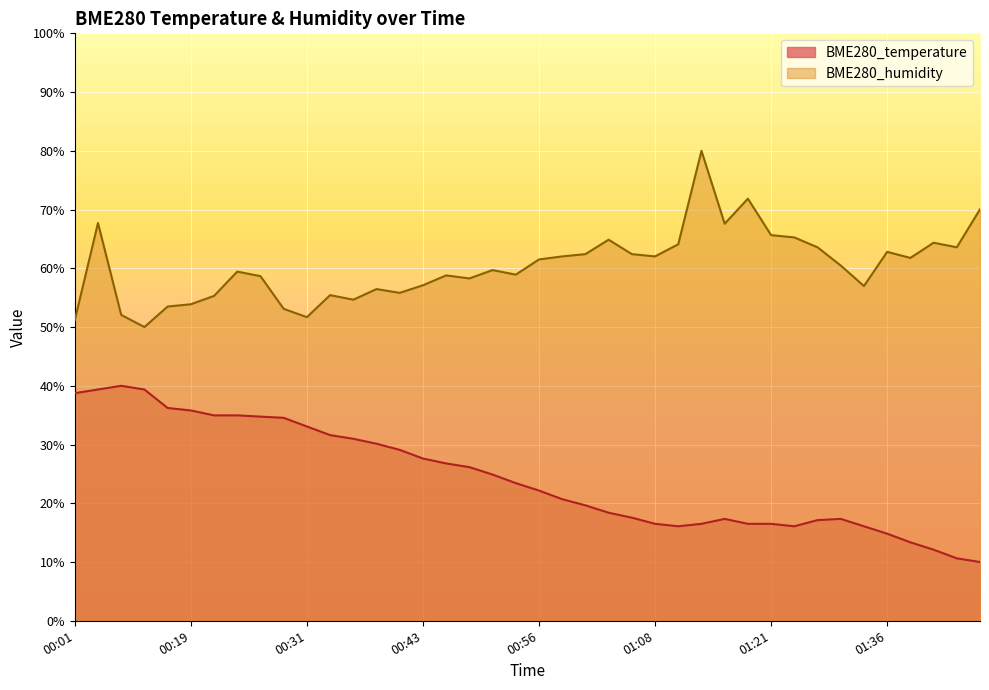

Reading right to left, transcribe all the data shown in this chart.

BME280_temperature: 01:46=10.0	01:44=10.6	01:41=12.1	01:39=13.4	01:36=14.8	01:34=16.1	01:31=17.3	01:29=17.1	01:23=16.1	01:21=16.5	01:18=16.5	01:16=17.3	01:13=16.5	01:11=16.1	01:08=16.5	01:06=17.6	01:03=18.4	01:01=19.7	00:58=20.7	00:56=22.2	00:53=23.4	00:51=24.9	00:48=26.2	00:46=26.8	00:43=27.6	00:41=29.1	00:38=30.1	00:36=31.0	00:34=31.6	00:31=33.1	00:29=34.5	00:26=34.8	00:24=35.0	00:21=35.0	00:19=35.8	00:16=36.2	00:08=39.4	00:06=40.0	00:03=39.4	00:01=38.7
BME280_humidity: 01:46=70.0	01:44=63.6	01:41=64.4	01:39=61.8	01:36=62.8	01:34=57.0	01:31=60.5	01:29=63.6	01:23=65.3	01:21=65.6	01:18=71.9	01:16=67.6	01:13=80.0	01:11=64.1	01:08=62.0	01:06=62.4	01:03=64.9	01:01=62.4	00:58=62.0	00:56=61.5	00:53=58.9	00:51=59.7	00:48=58.3	00:46=58.8	00:43=57.1	00:41=55.8	00:38=56.5	00:36=54.7	00:34=55.4	00:31=51.7	00:29=53.1	00:26=58.7	00:24=59.4	00:21=55.3	00:19=53.9	00:16=53.5	00:08=50.0	00:06=52.1	00:03=67.7	00:01=51.2